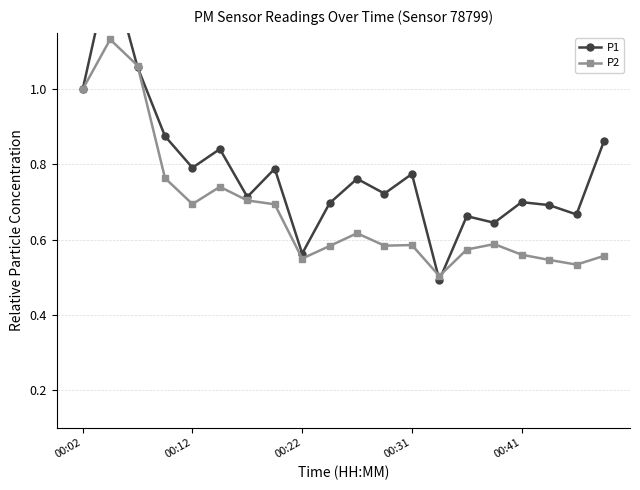

The value of P2 at 11 is 1.0. True or false?

False